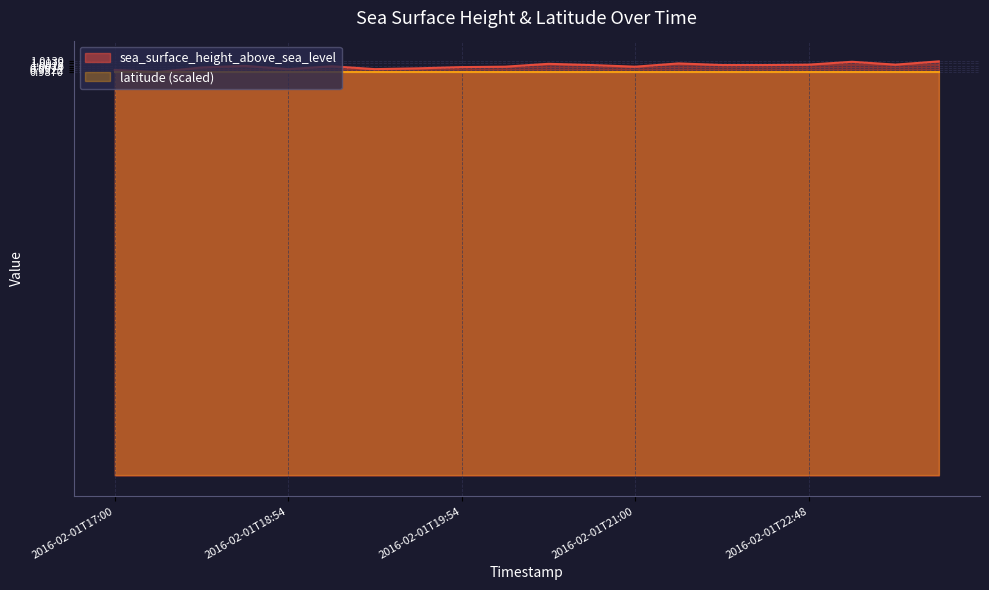

What is the value of the 6th point from the left?

1.0